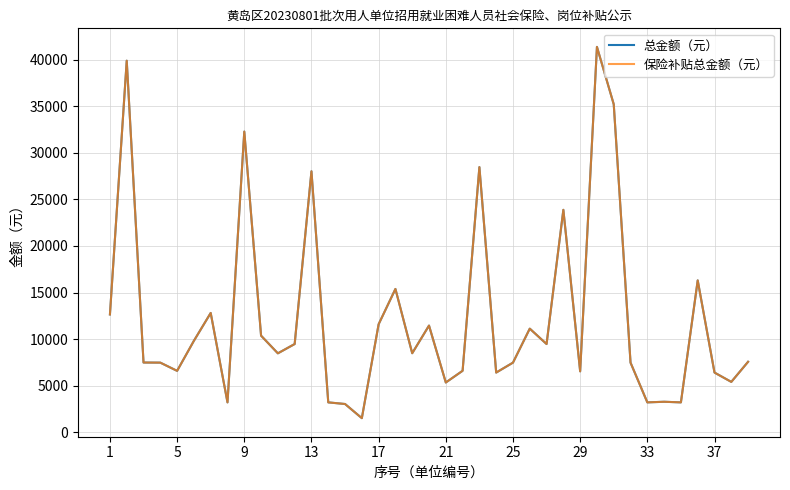

Does the chart display data point markers on the line(s)?

No